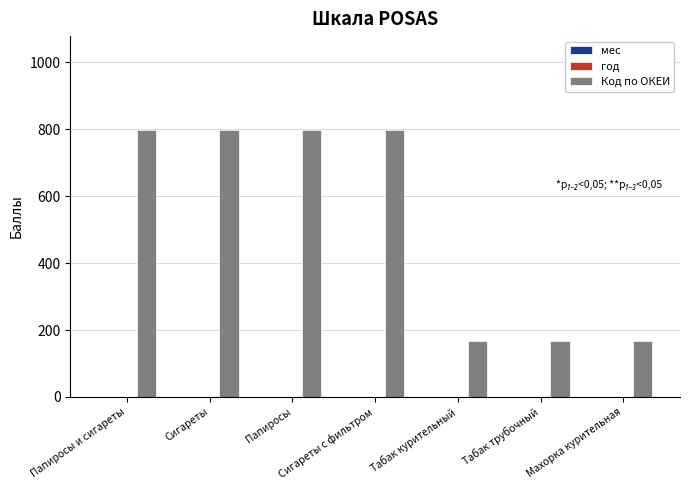

What is the maximum value shown in the chart?

799